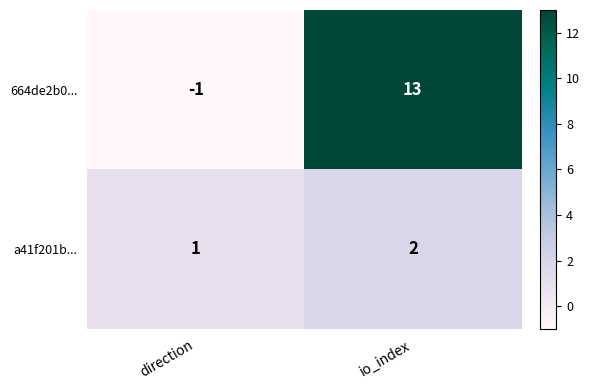

What is the smallest value displayed?

-1